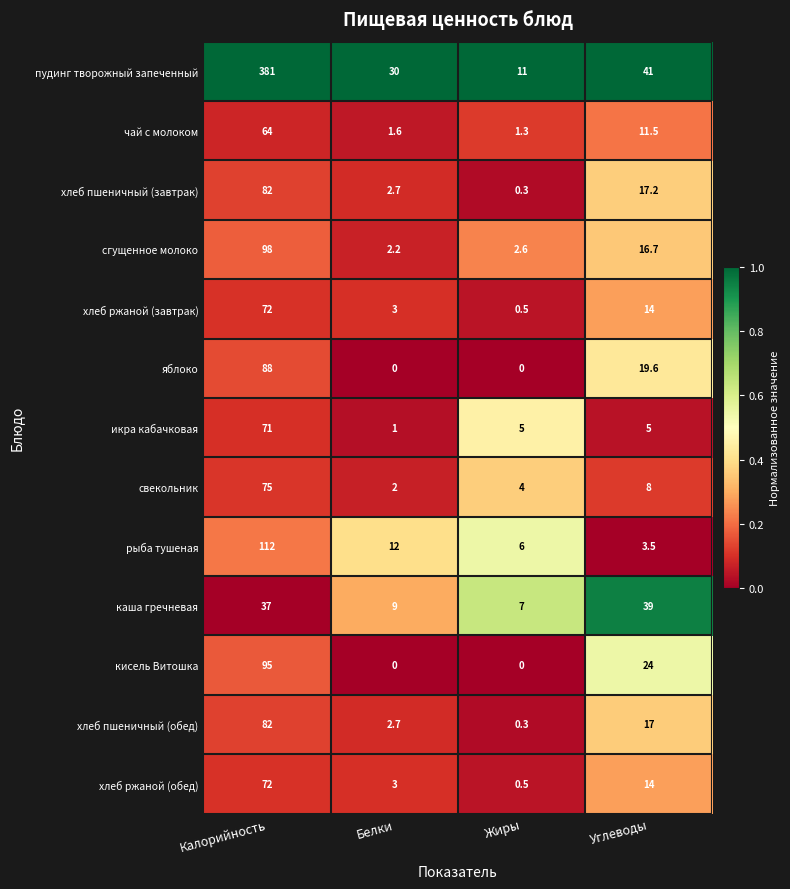

Which category has the lowest value in the рыба тушеная series?

Углеводы